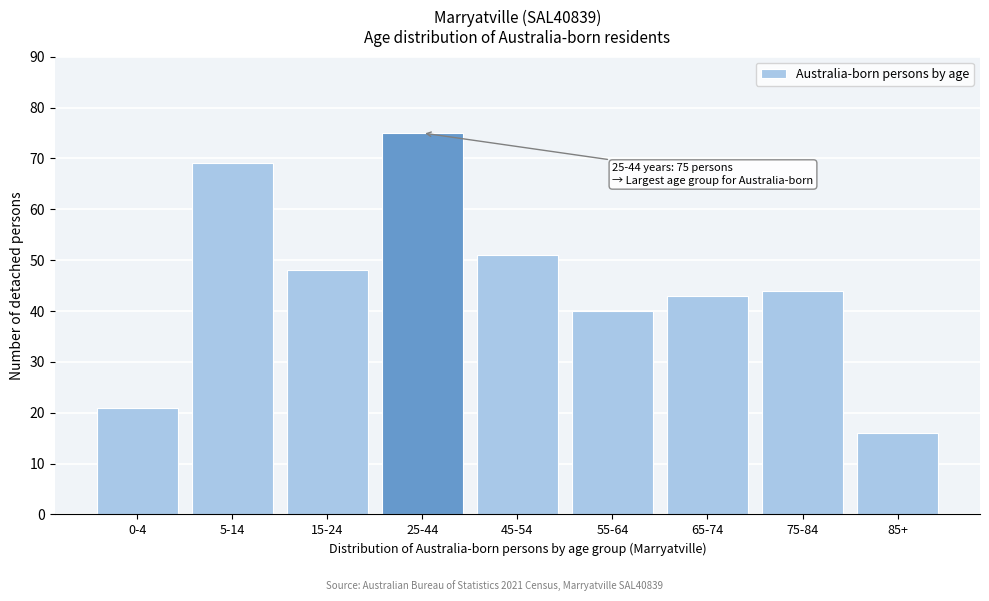

Reading right to left, transcribe all the data shown in this chart.

85+=16	75-84=44	65-74=43	55-64=40	45-54=51	25-44=75	15-24=48	5-14=69	0-4=21